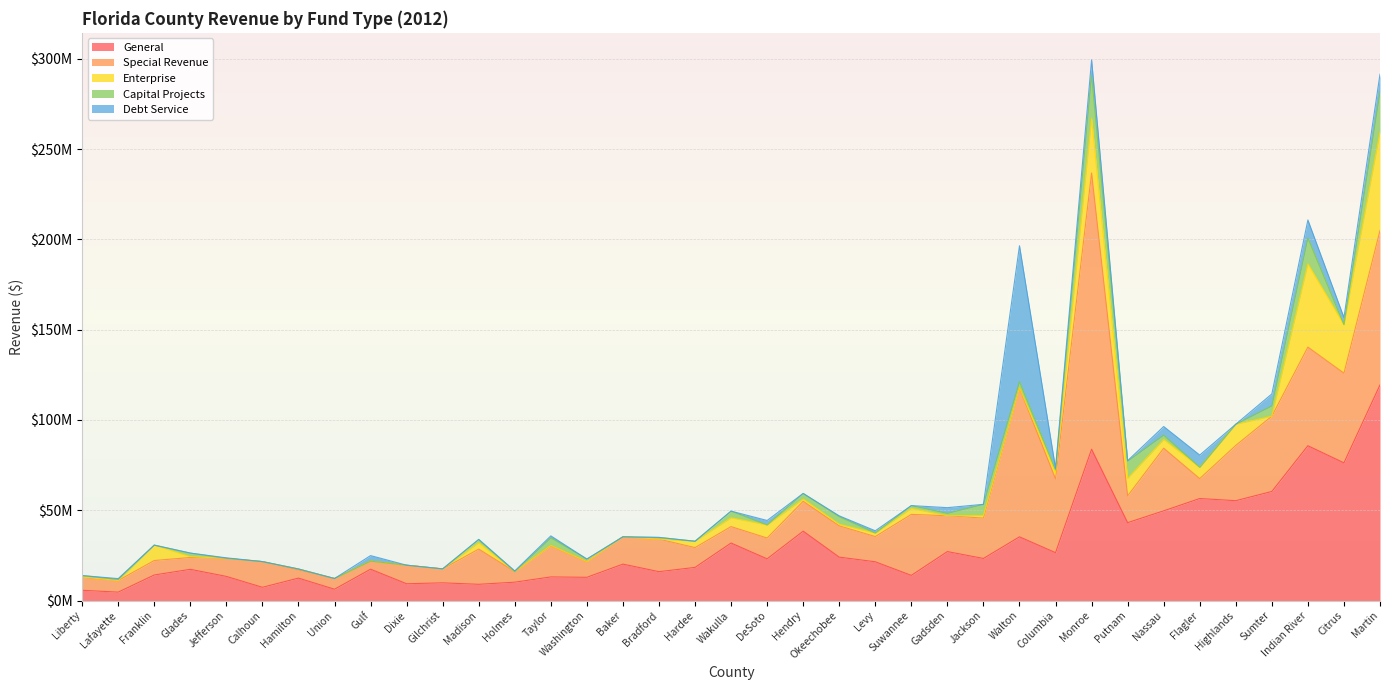

What is the difference between the Debt Service values at Sumter and Holmes?

6268523